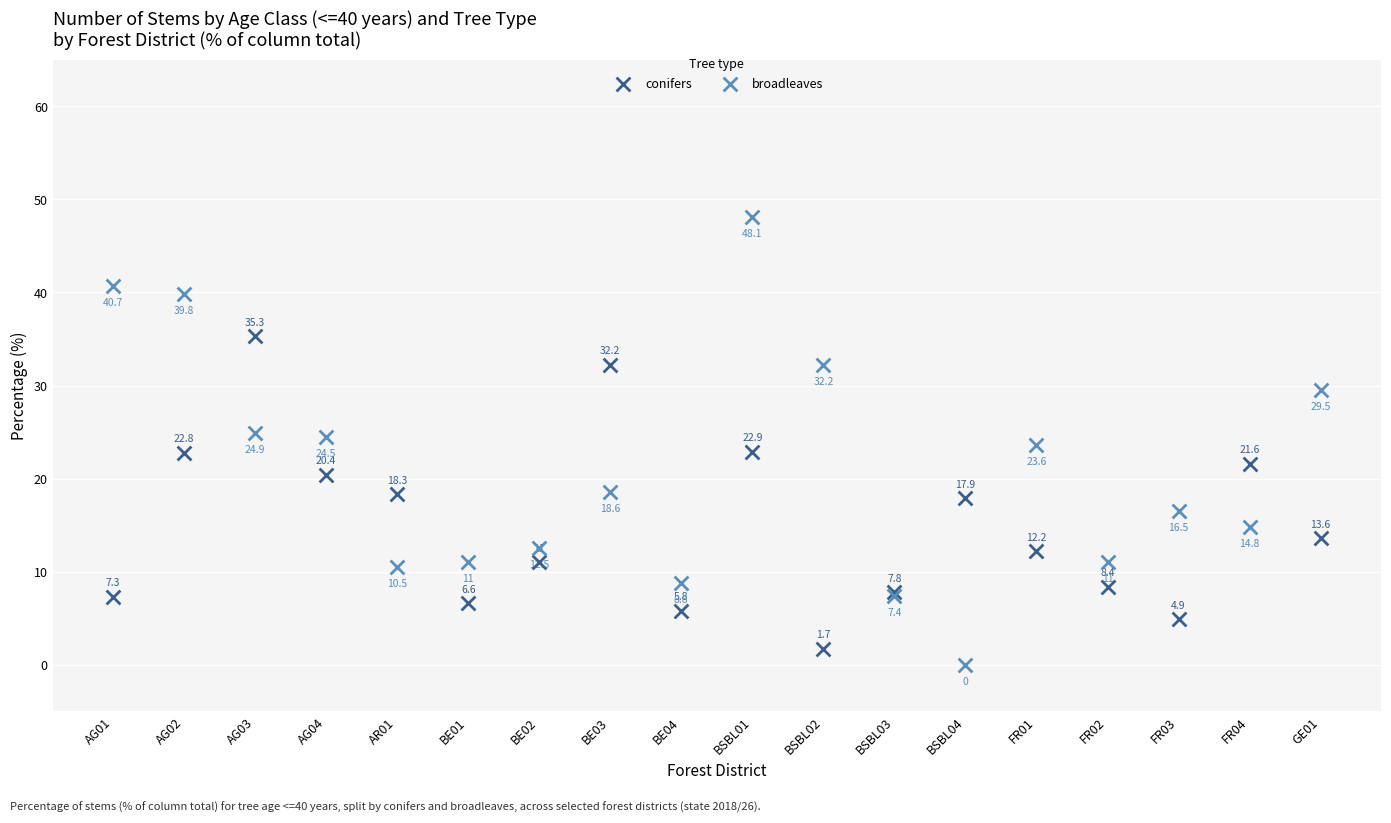

Across all series, what Y value is closest to 24?

23.6